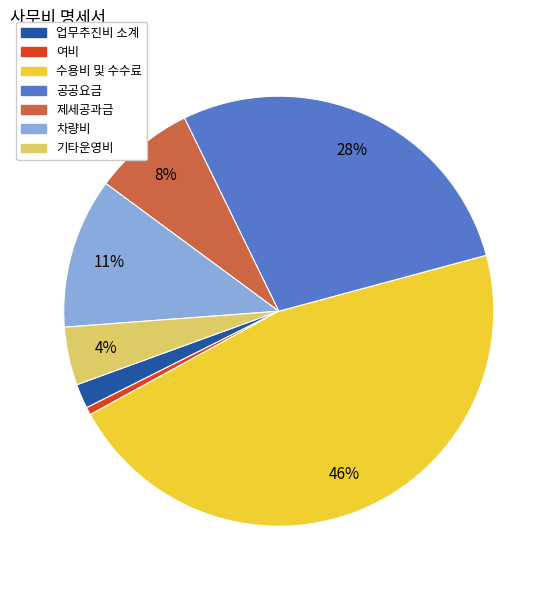

Is it true that 차량비 is 11% of the pie?

True